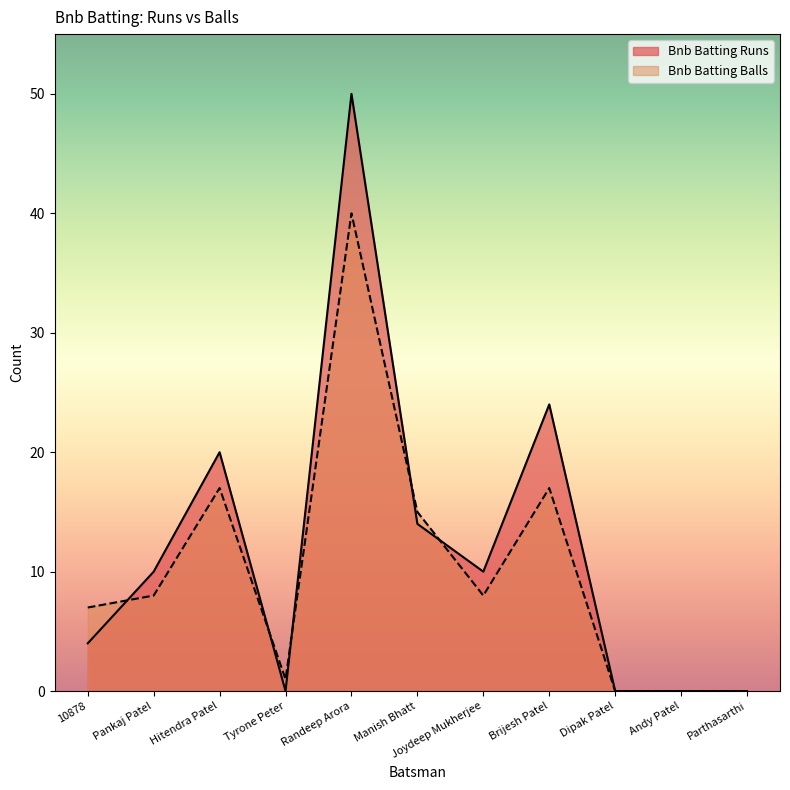

Is it true that Bnb Batting Balls equals -12 at Andy Patel?

False